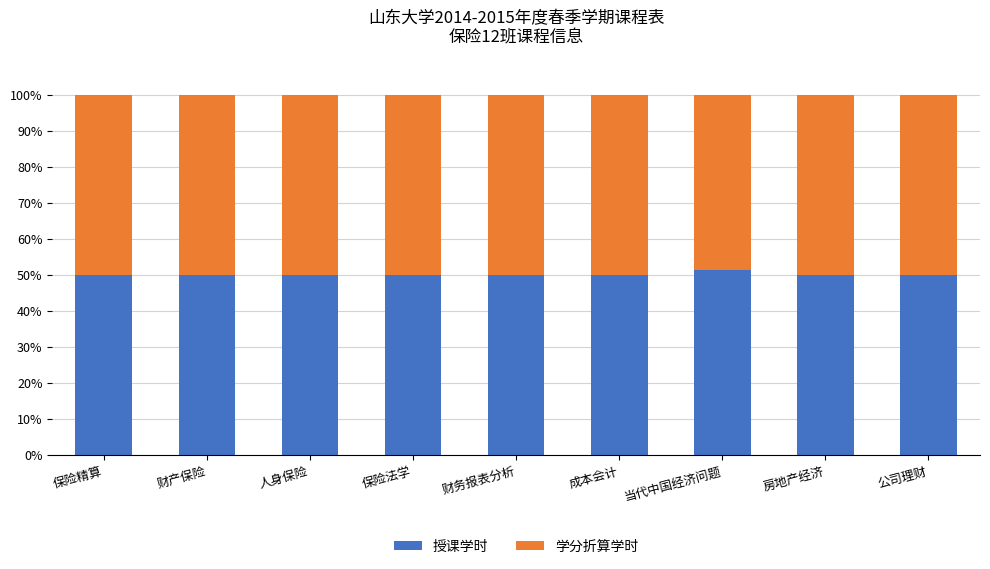

Reading left to right, list the values for the 授课学时 series.

保险精算=50.0	财产保险=50.0	人身保险=50.0	保险法学=50.0	财务报表分析=50.0	成本会计=50.0	当代中国经济问题=51.5	房地产经济=50.0	公司理财=50.0